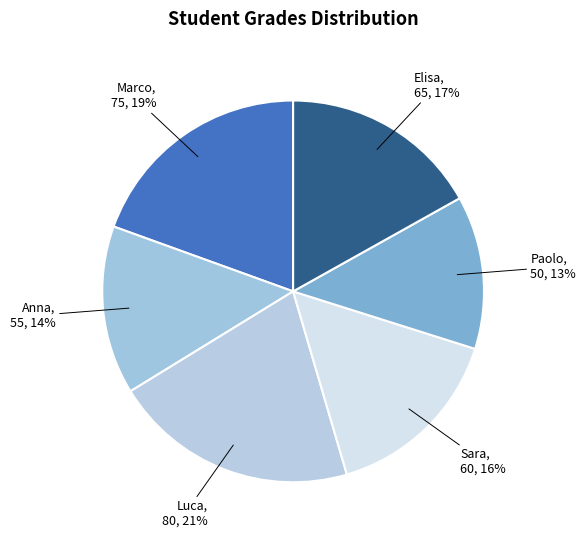

How many segments does this pie chart have?

6